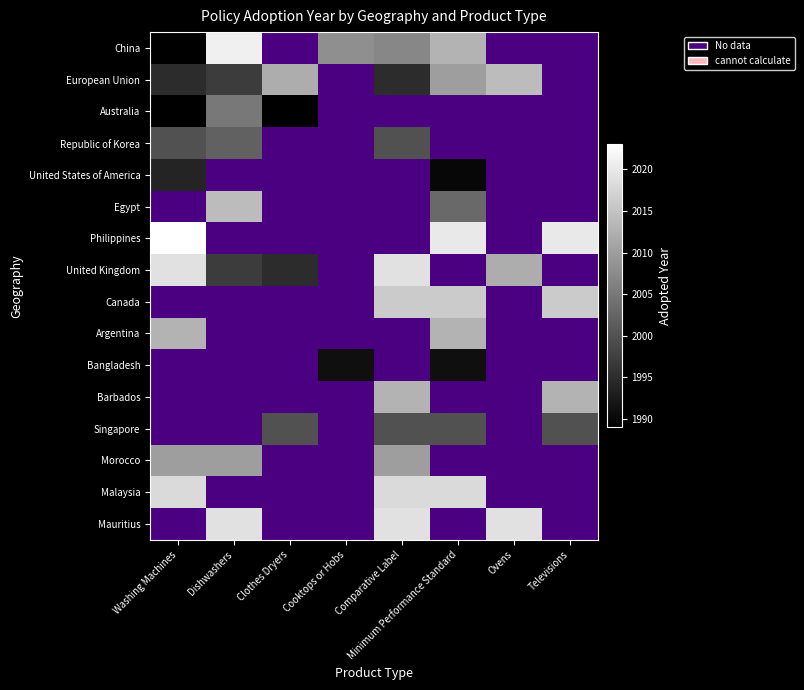

Read the China value at Dishwashers.

2021.0